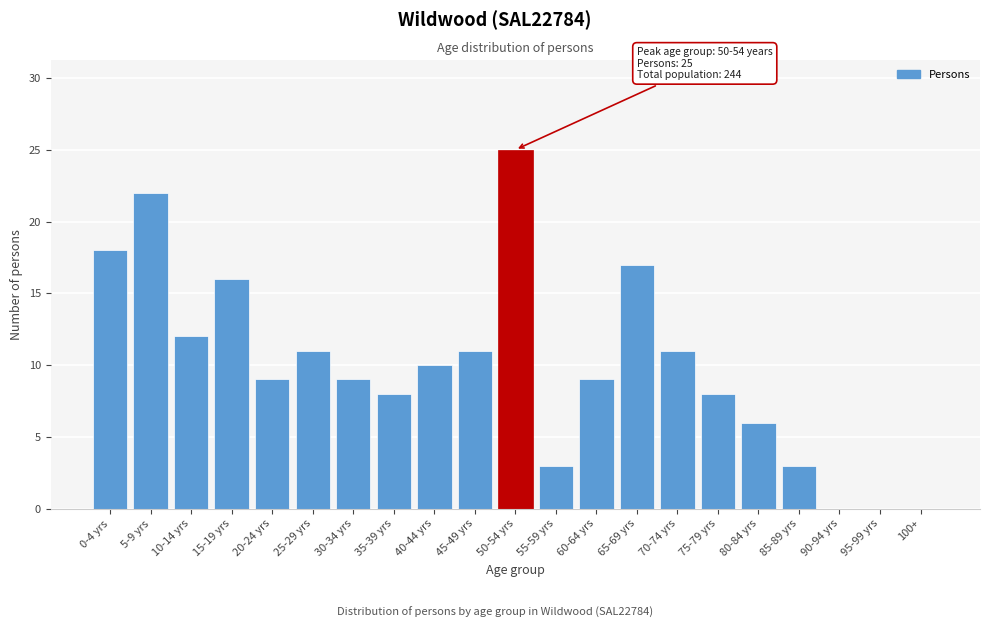

Reading left to right, what are all the values shown in this chart?

0-4 yrs=18	5-9 yrs=22	10-14 yrs=12	15-19 yrs=16	20-24 yrs=9	25-29 yrs=11	30-34 yrs=9	35-39 yrs=8	40-44 yrs=10	45-49 yrs=11	50-54 yrs=25	55-59 yrs=3	60-64 yrs=9	65-69 yrs=17	70-74 yrs=11	75-79 yrs=8	80-84 yrs=6	85-89 yrs=3	90-94 yrs=0	95-99 yrs=0	100+=0